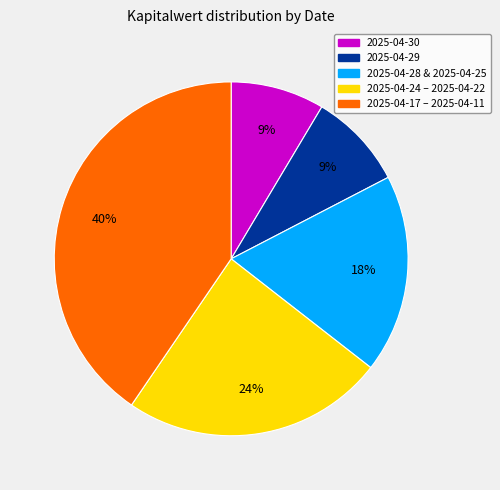

Combined, do 2025-04-17 – 2025-04-11 and 2025-04-29 account for over 50%?

No